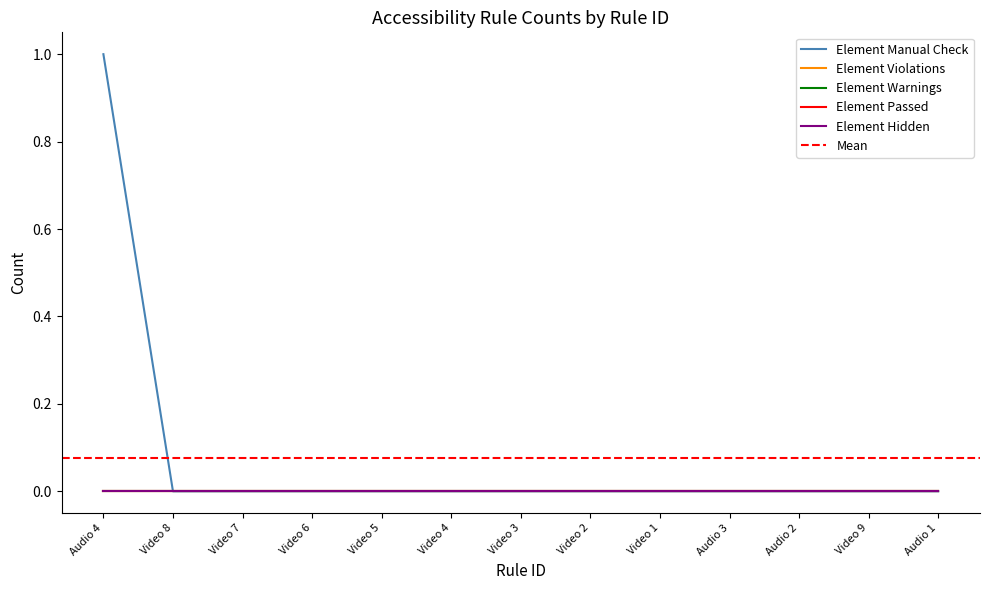

The value of Element Manual Check at Video 5 is 0. True or false?

True